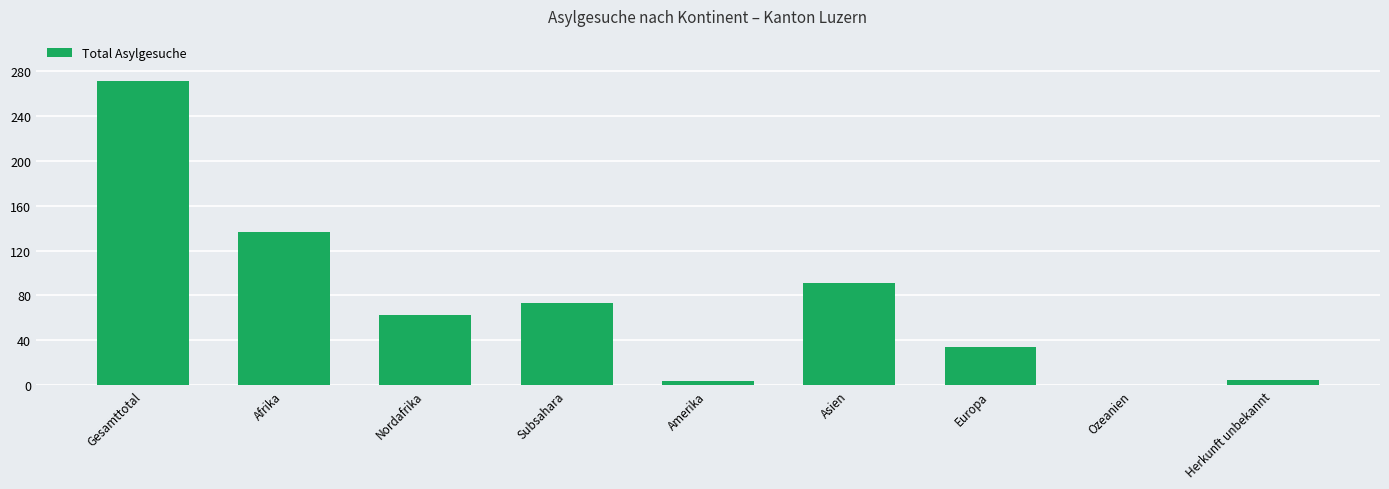

What is the sum of the values at Europa and Asien?

125